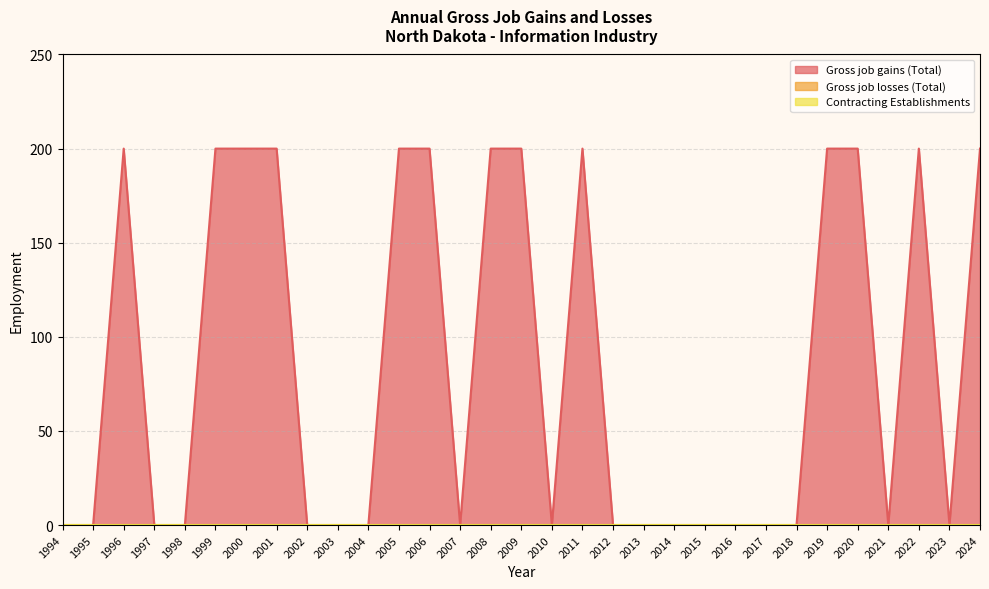

Rank the series by their maximum value, from lowest to highest.

Gross job losses (Total), Contracting Establishments, Gross job gains (Total)